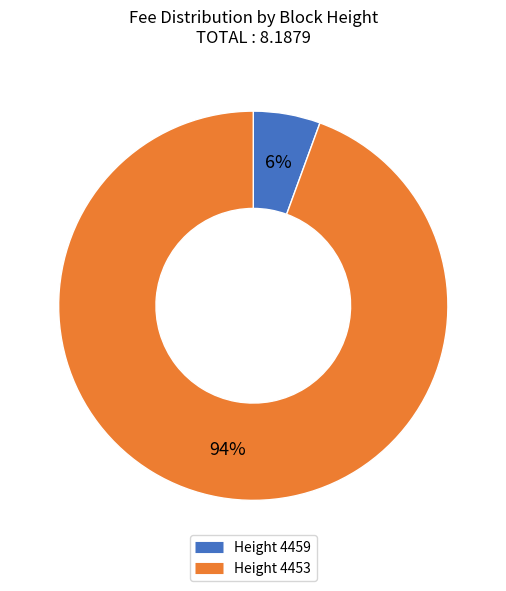

Is there a majority slice in this chart?

Yes